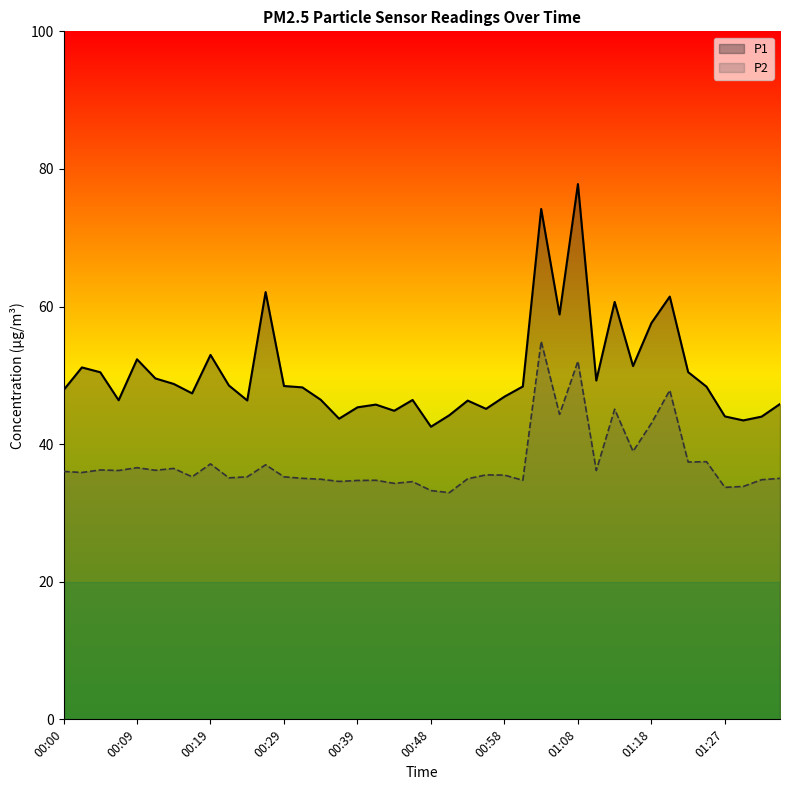

What position from the left is 10?

11